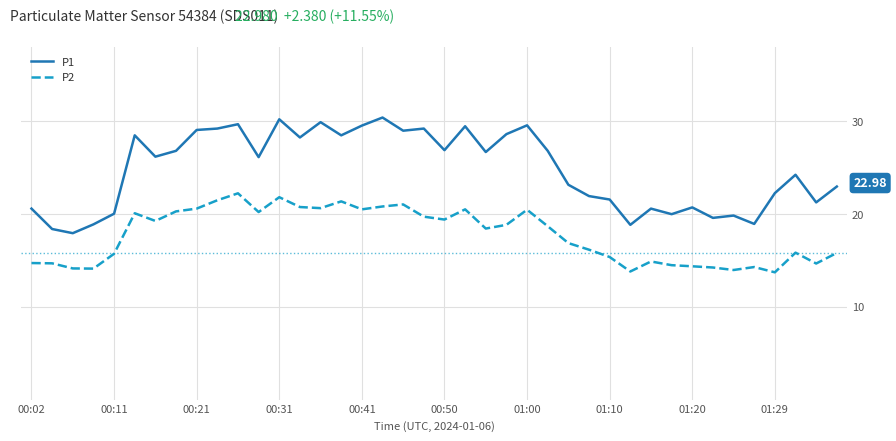

What is the difference between the maximum and minimum values in the P1 series?

12.5